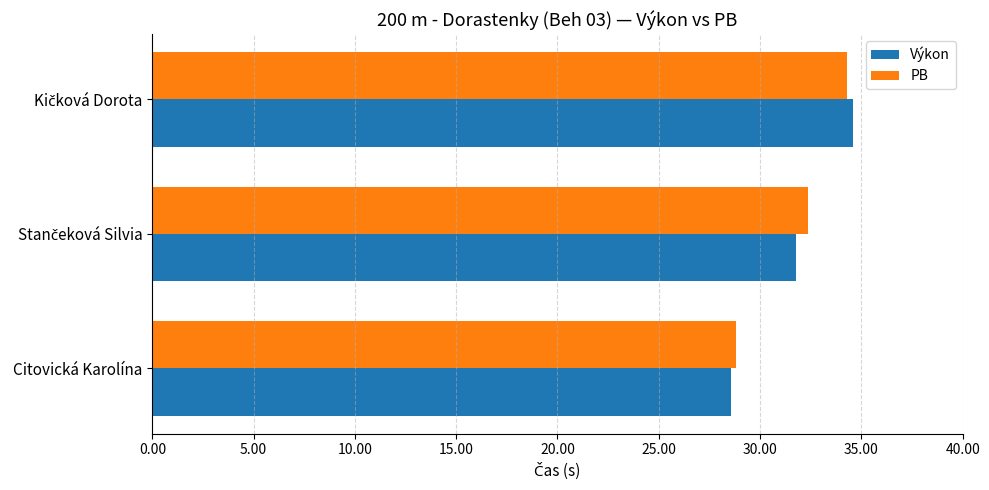

True or false: Výkon has a value of 49.0 at Citovická Karolína.

False